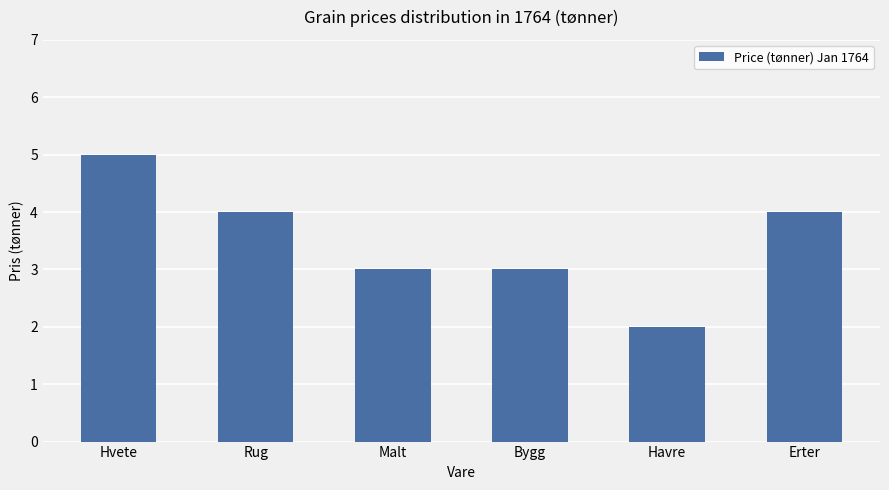

Between Erter and Bygg, which is larger?

Erter